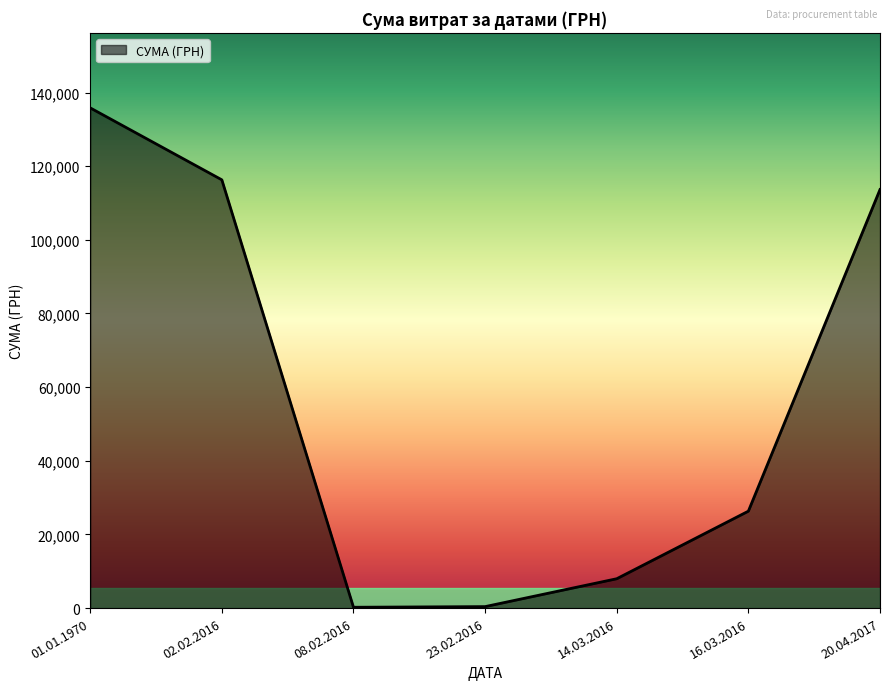

What is the ratio of the value at 02.02.2016 to the value at 23.02.2016?

290.6